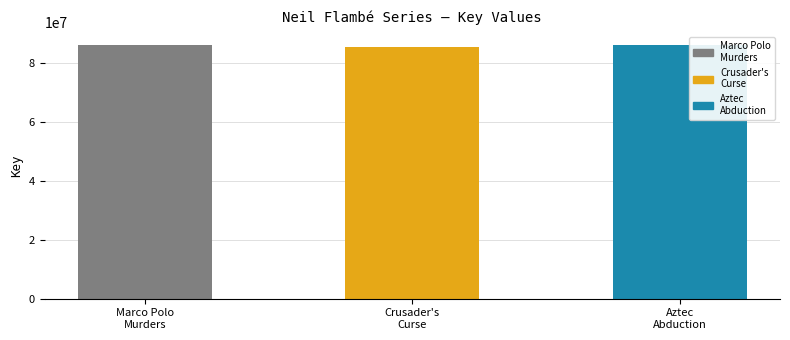

What is the sum of all values?

257637056